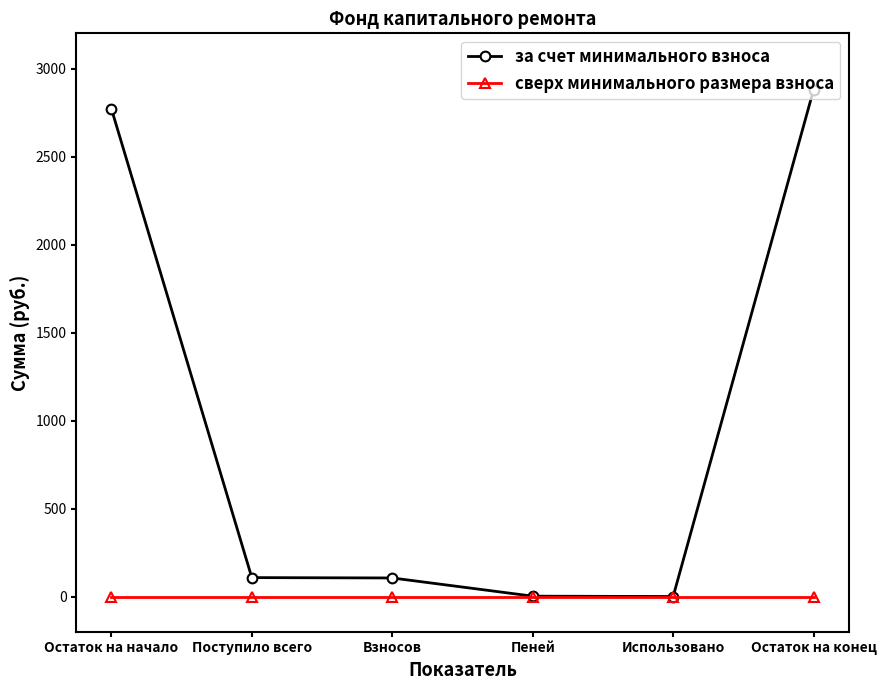

How many lines are shown in the chart?

2